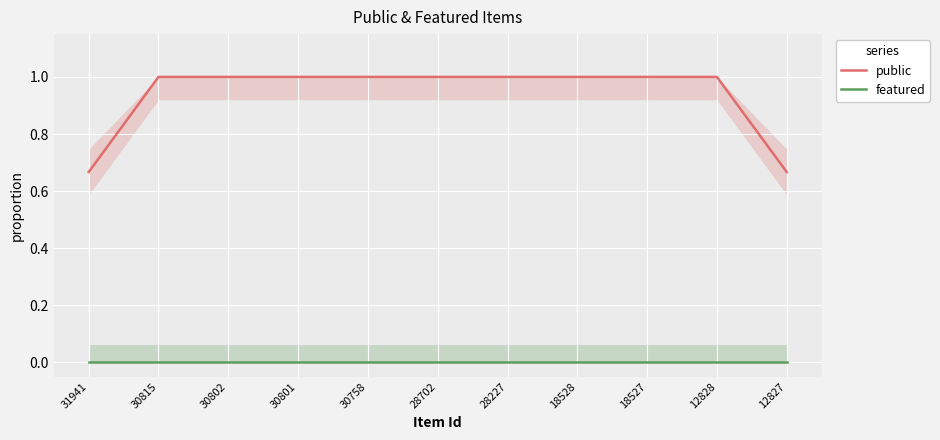

At 30801, list the series in order from largest to smallest.

public, featured